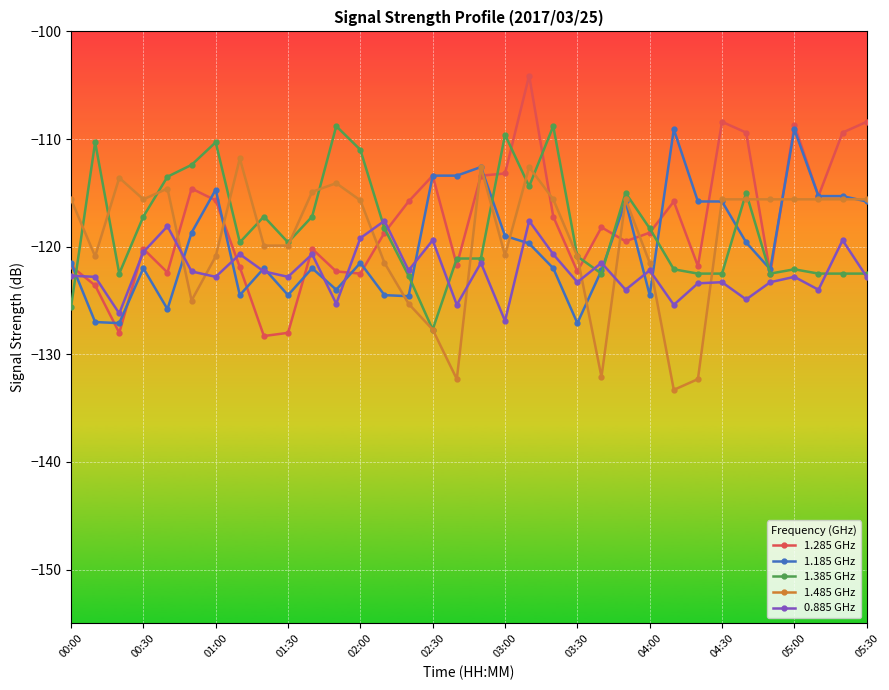

What is the highest value of the 0.885 GHz series?

-117.6